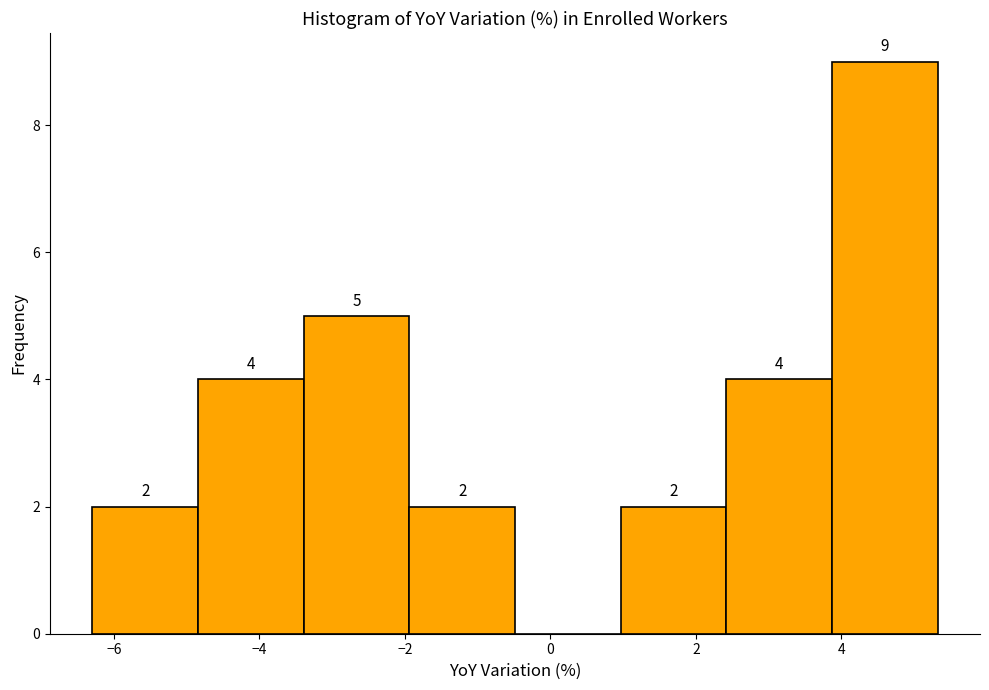

Which range on the x-axis has the tallest bar?

3.8 to 5.4